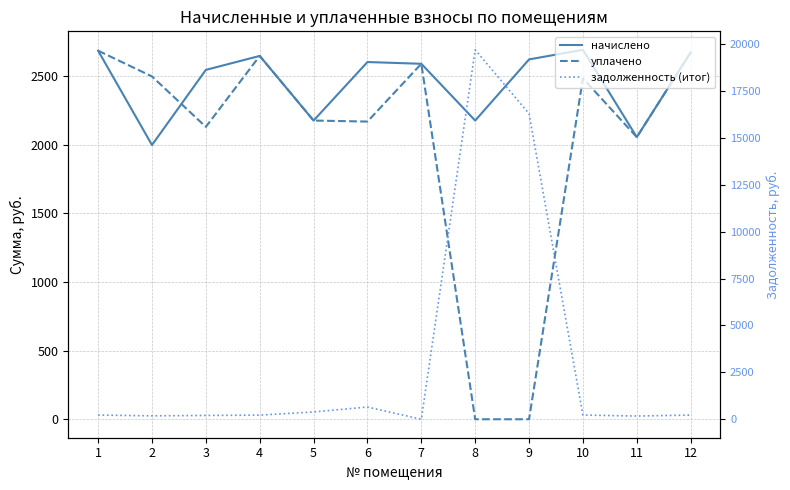

What is the difference between the second highest and minimum values in the уплачено series?

2671.2